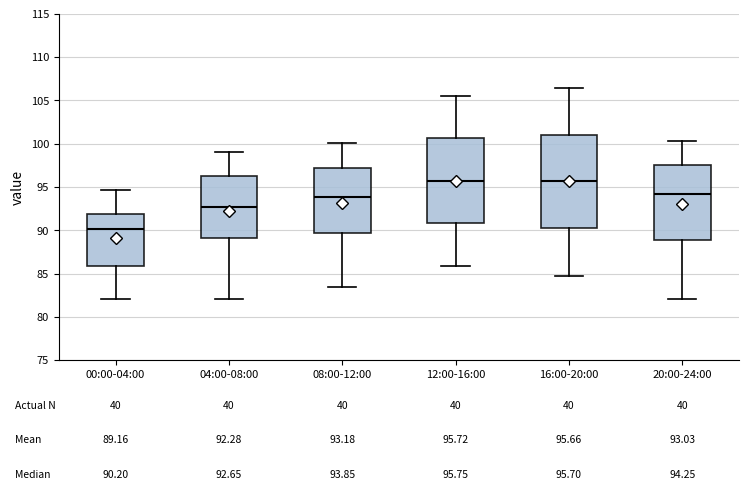

Which box is the tallest, from its lower edge to its upper edge?

16:00-20:00